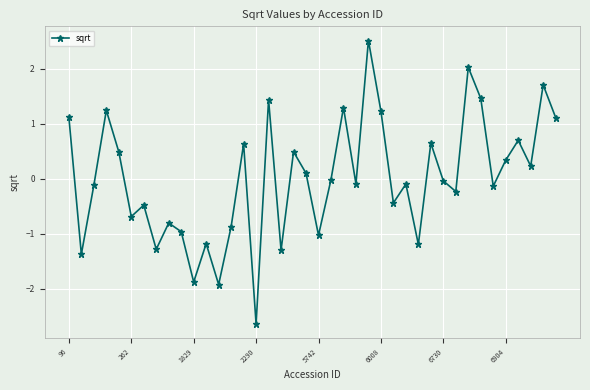

How many interior local valleys (lower than both neighbors) does the data have?

14